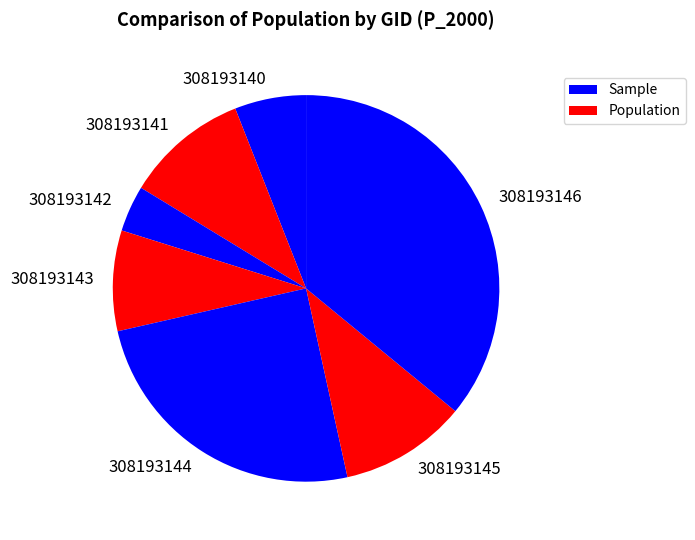

Which category has the smallest portion of the pie?

308193142